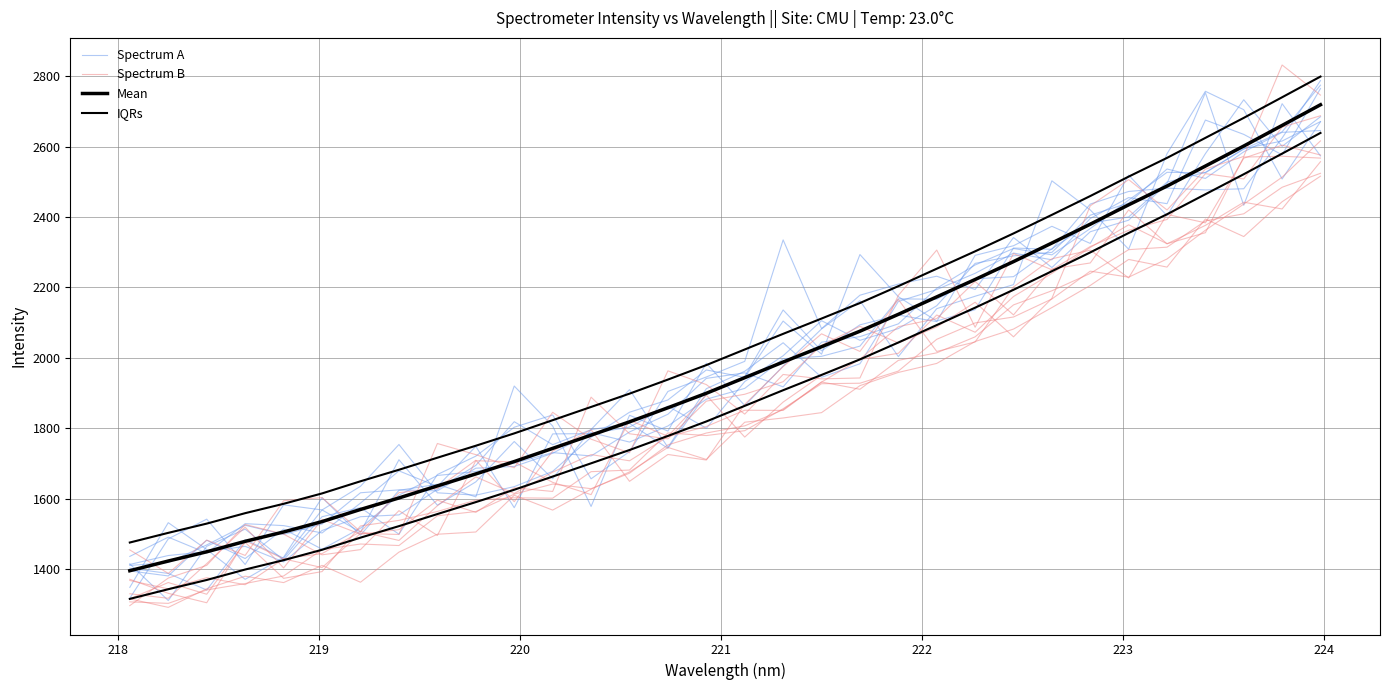

True or false: Mean and Spectrum B cross at least once.

False